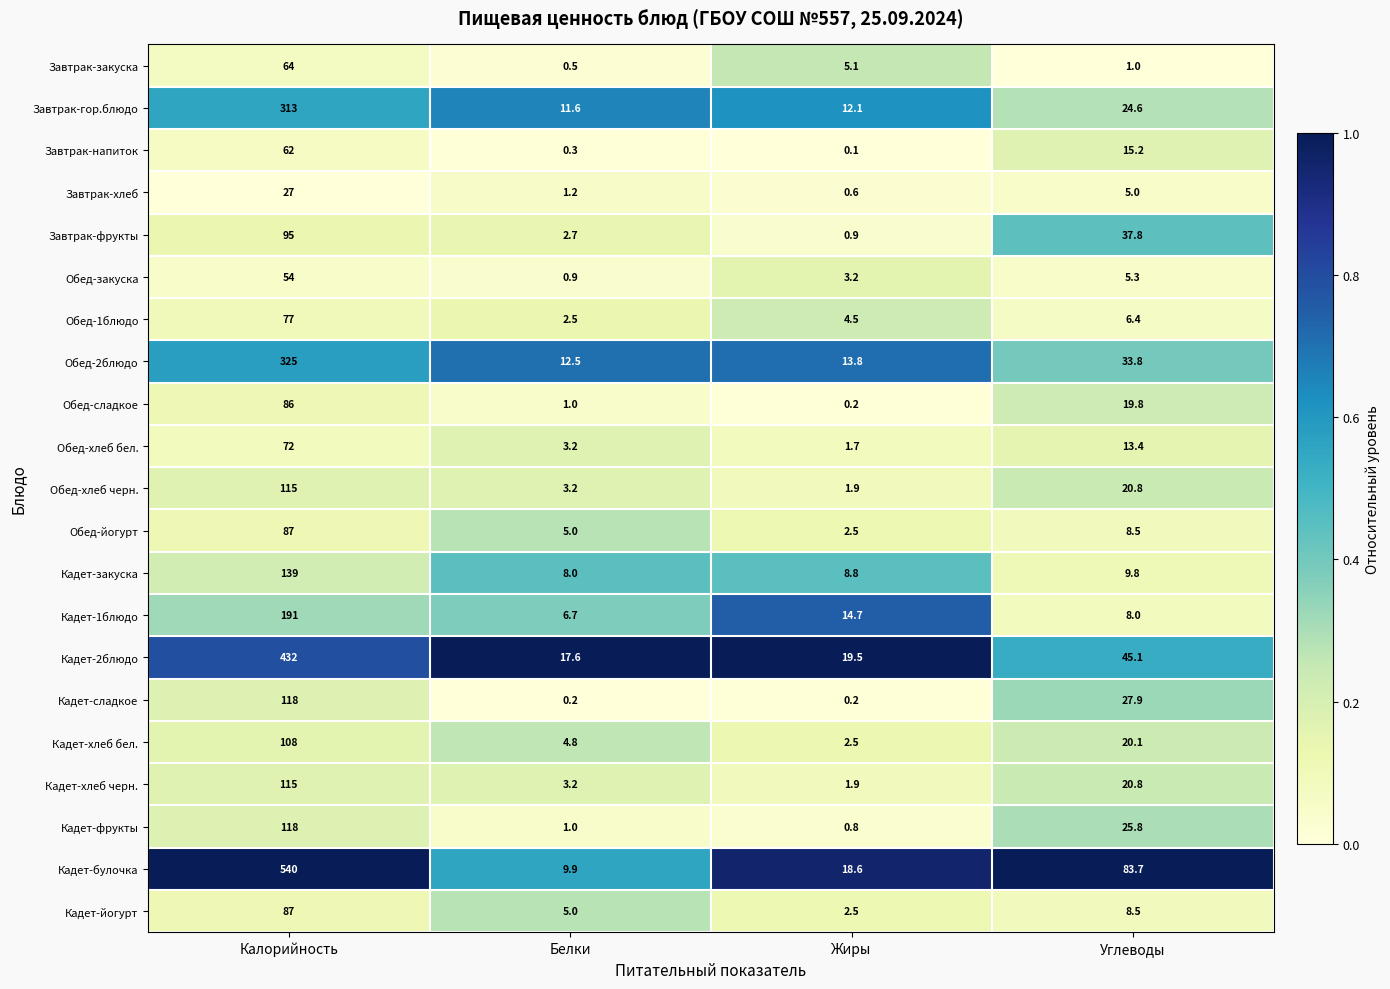

What is the maximum value shown in the chart?

540.0